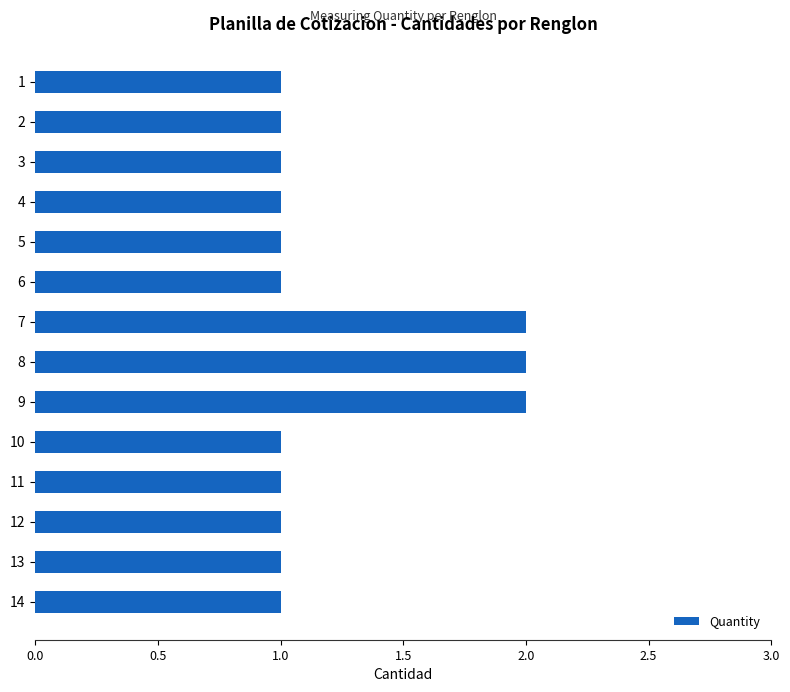

The value at 10 is 1. True or false?

True